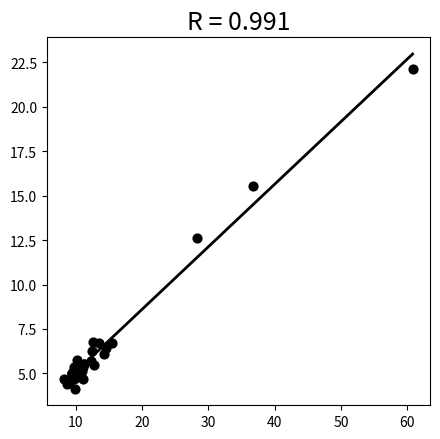

What Y value in the scatter plot is closest to 13?

12.6